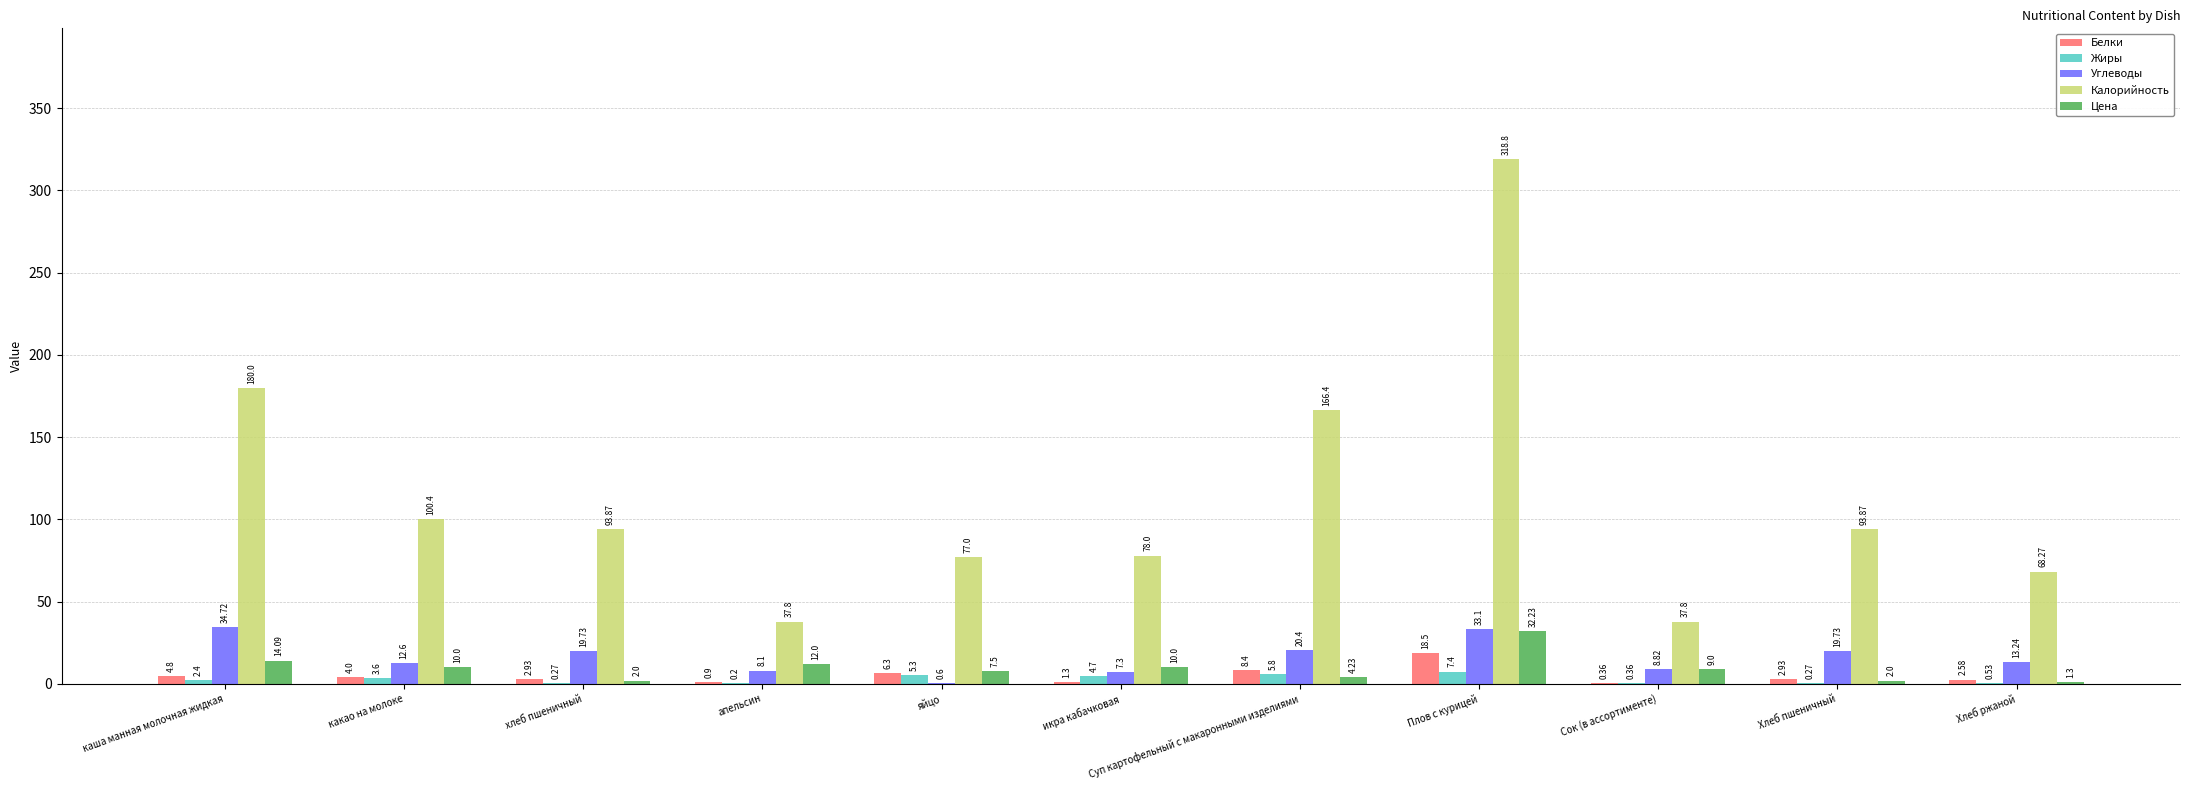

Which category has the highest value in the Калорийность series?

Плов с курицей